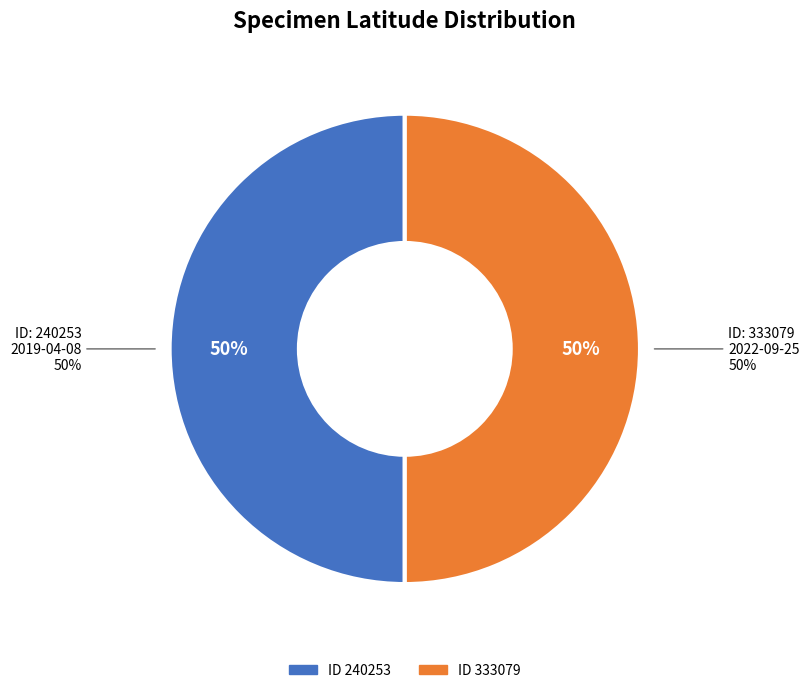

Does 333079 represent more than half of the total?

Yes